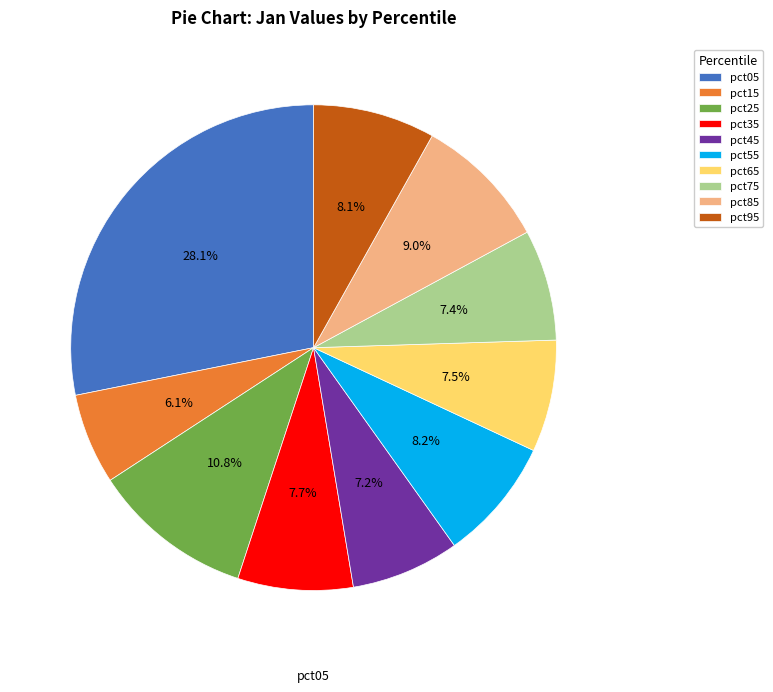

Is there any slice that represents more than half of the pie?

No